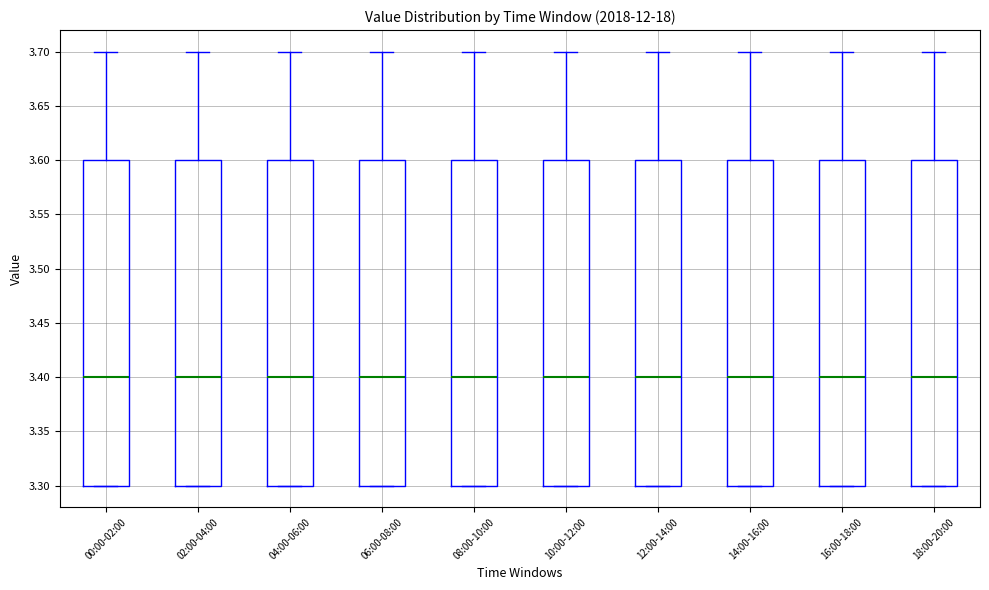

Reading left to right, read every box against the y-axis: the position of its median line, the range the box covers, and the ends of its whiskers. The values are not printed on the chart, so give them approximately, as read against the axis.

00:00-02:00: median 3.4, box 3.3 to 3.6, whiskers 3.3 to 3.7
02:00-04:00: median 3.4, box 3.3 to 3.6, whiskers 3.3 to 3.7
04:00-06:00: median 3.4, box 3.3 to 3.6, whiskers 3.3 to 3.7
06:00-08:00: median 3.4, box 3.3 to 3.6, whiskers 3.3 to 3.7
08:00-10:00: median 3.4, box 3.3 to 3.6, whiskers 3.3 to 3.7
10:00-12:00: median 3.4, box 3.3 to 3.6, whiskers 3.3 to 3.7
12:00-14:00: median 3.4, box 3.3 to 3.6, whiskers 3.3 to 3.7
14:00-16:00: median 3.4, box 3.3 to 3.6, whiskers 3.3 to 3.7
16:00-18:00: median 3.4, box 3.3 to 3.6, whiskers 3.3 to 3.7
18:00-20:00: median 3.4, box 3.3 to 3.6, whiskers 3.3 to 3.7